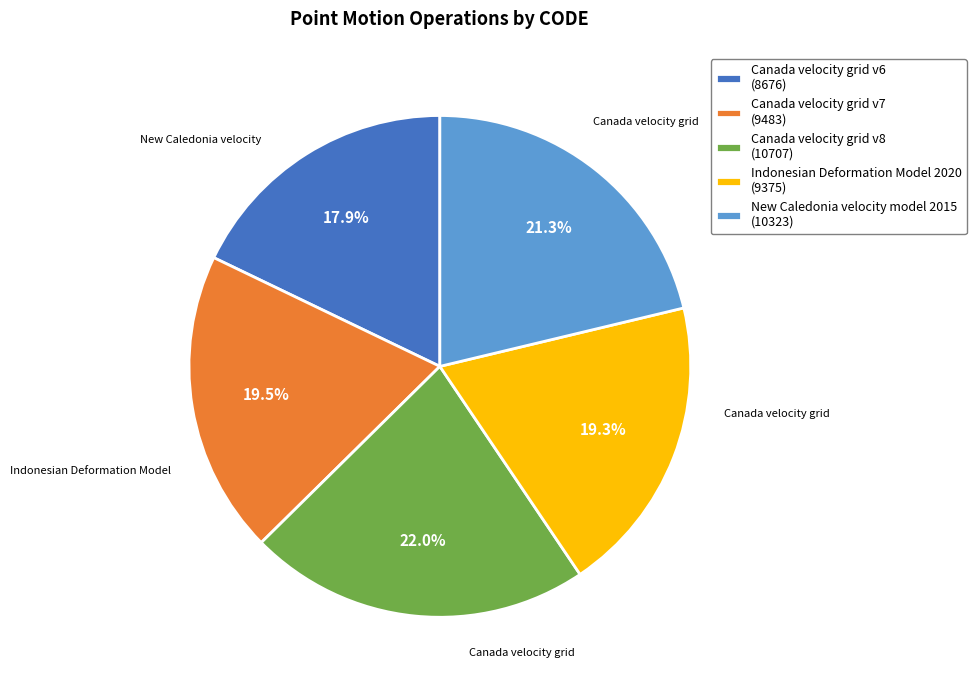

What portion of the pie excludes Canada velocity grid v6?

82.1%